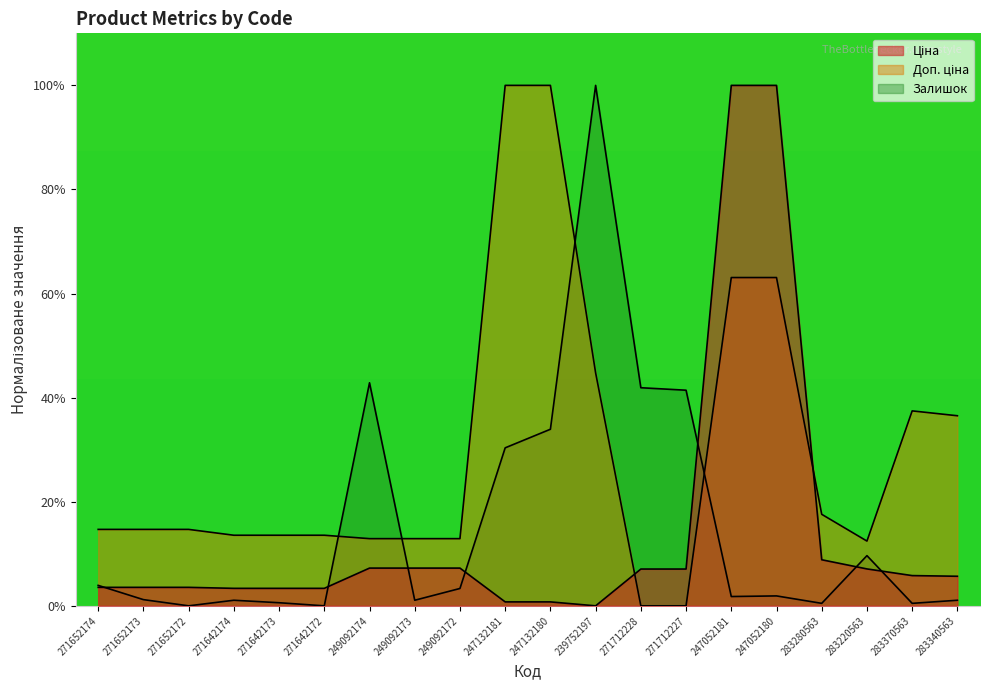

How many data points in Доп. ціна are less than 14?

9